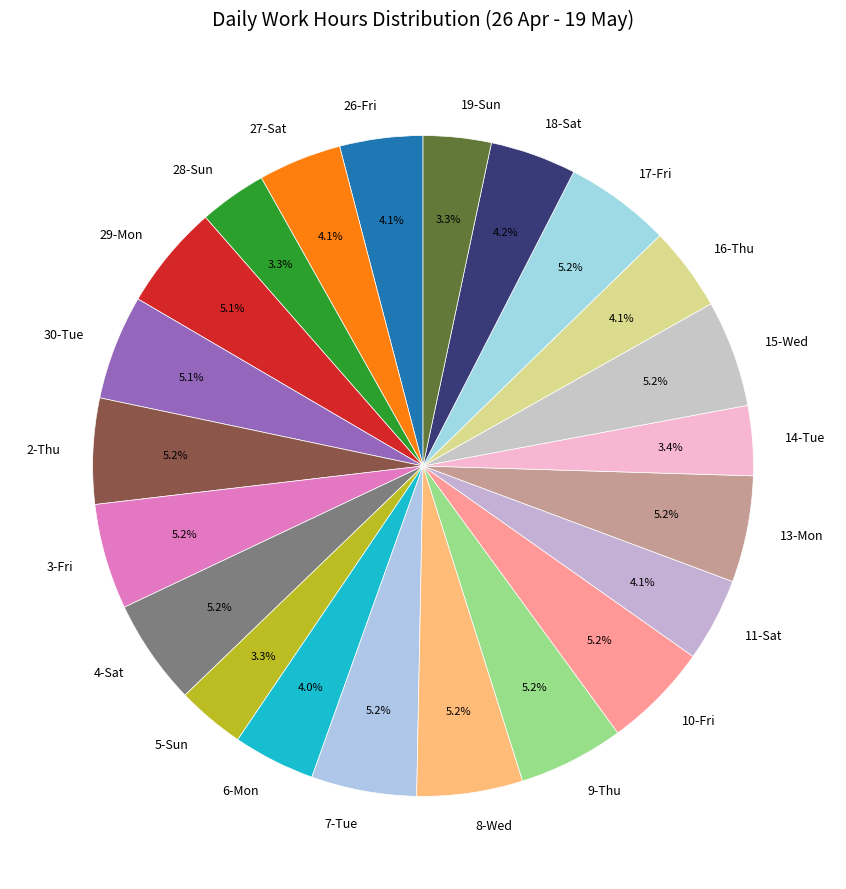

What is the ratio of the value at 4-Sat to the value at 28-Sun?

1.6